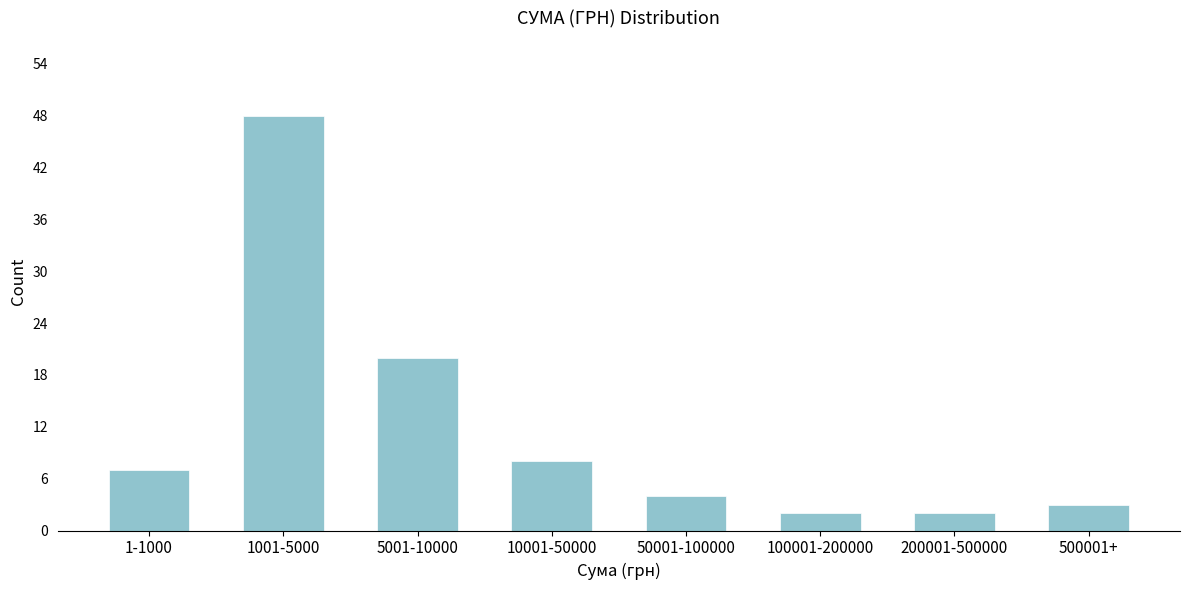

Reading right to left, what are all the values shown in this chart?

3	2	2	4	8	20	48	7